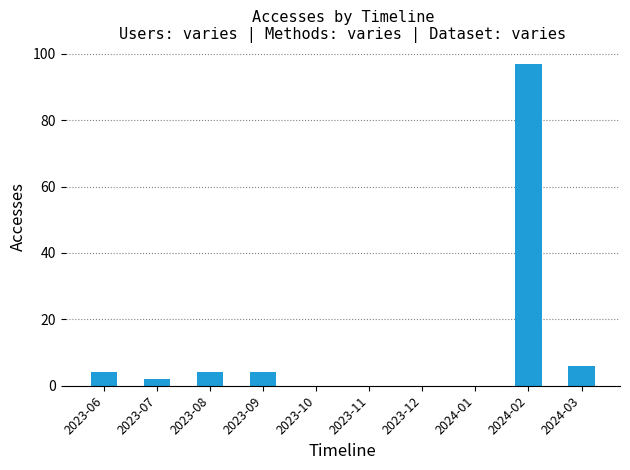

Reading left to right, what are all the values shown in this chart?

2023-06=4	2023-07=2	2023-08=4	2023-09=4	2023-10=0	2023-11=0	2023-12=0	2024-01=0	2024-02=97	2024-03=6